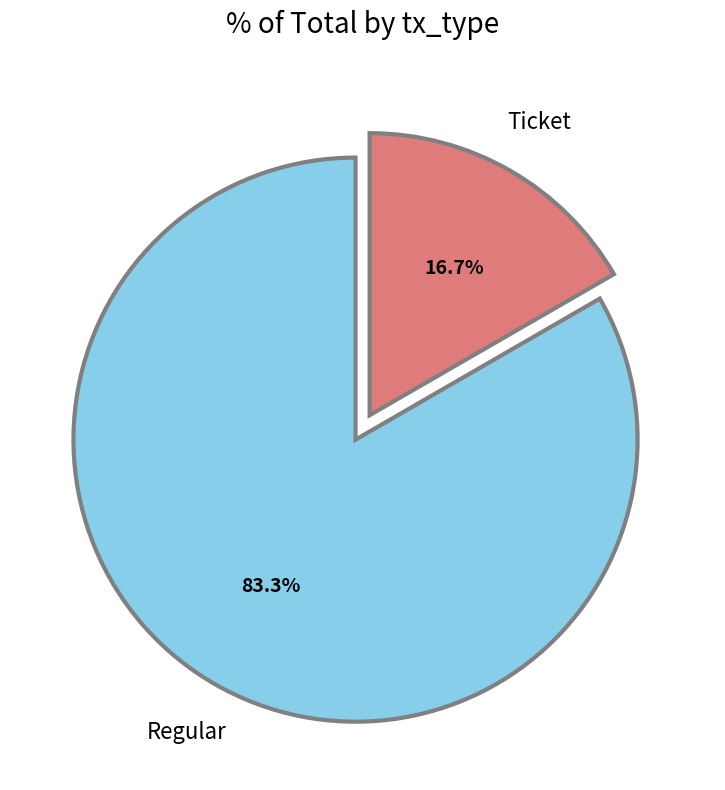

Rank the categories by value from lowest to highest.

Ticket, Regular